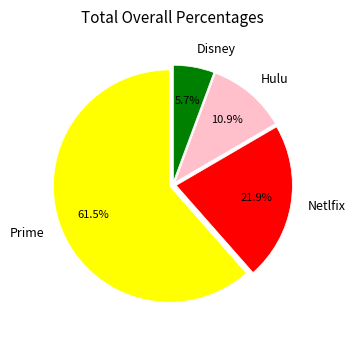

Which slice is the largest?

Prime